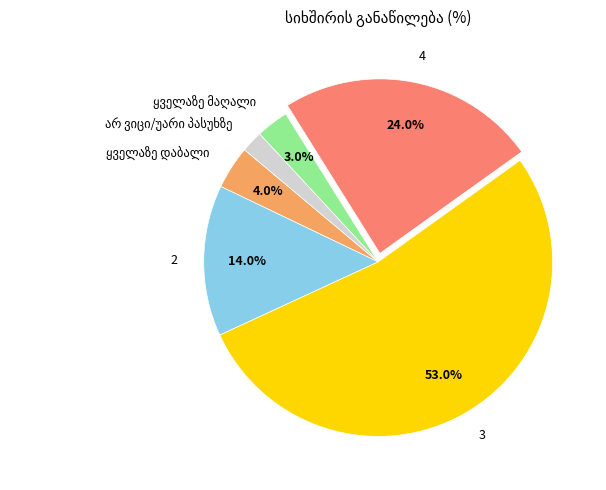

Is 3 the majority of the pie?

Yes